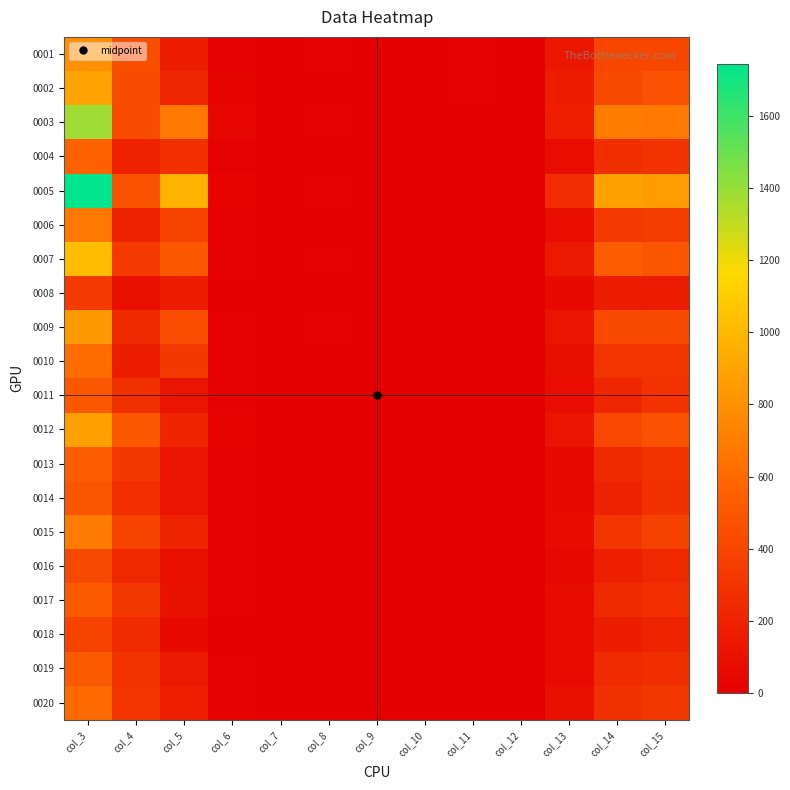

Reading left to right, transcribe all the data shown in this chart.

0001: col_3=800	col_4=449	col_5=173	col_6=19	col_7=3	col_8=9	col_9=1	col_10=0	col_11=10	col_12=0	col_13=136	col_14=399	col_15=401
0002: col_3=892	col_4=446	col_5=225	col_6=30	col_7=0	col_8=6	col_9=4	col_10=0	col_11=7	col_12=0	col_13=174	col_14=421	col_15=471
0003: col_3=1377	col_4=446	col_5=684	col_6=46	col_7=1	col_8=10	col_9=4	col_10=0	col_11=5	col_12=0	col_13=181	col_14=692	col_15=685
0004: col_3=562	col_4=200	col_5=270	col_6=8	col_7=0	col_8=1	col_9=1	col_10=0	col_11=3	col_12=0	col_13=79	col_14=269	col_15=293
0005: col_3=1745	col_4=475	col_5=971	col_6=23	col_7=0	col_8=12	col_9=6	col_10=0	col_11=3	col_12=0	col_13=255	col_14=889	col_15=856
0006: col_3=682	col_4=190	col_5=389	col_6=13	col_7=0	col_8=1	col_9=4	col_10=0	col_11=1	col_12=0	col_13=84	col_14=331	col_15=351
0007: col_3=1020	col_4=331	col_5=506	col_6=20	col_7=1	col_8=10	col_9=2	col_10=0	col_11=1	col_12=0	col_13=149	col_14=532	col_15=488
0008: col_3=336	col_4=94	col_5=170	col_6=5	col_7=0	col_8=2	col_9=0	col_10=0	col_11=2	col_12=0	col_13=63	col_14=172	col_15=164
0009: col_3=842	col_4=243	col_5=447	col_6=12	col_7=1	col_8=9	col_9=3	col_10=0	col_11=2	col_12=0	col_13=125	col_14=422	col_15=420
0010: col_3=616	col_4=174	col_5=330	col_6=14	col_7=0	col_8=6	col_9=2	col_10=0	col_11=0	col_12=0	col_13=90	col_14=310	col_15=306
0011: col_3=512	col_4=281	col_5=123	col_6=19	col_7=1	col_8=3	col_9=5	col_10=0	col_11=4	col_12=0	col_13=76	col_14=221	col_15=291
0012: col_3=876	col_4=507	col_5=214	col_6=29	col_7=1	col_8=5	col_9=0	col_10=0	col_11=1	col_12=0	col_13=119	col_14=406	col_15=470
0013: col_3=534	col_4=326	col_5=119	col_6=17	col_7=1	col_8=4	col_9=4	col_10=0	col_11=4	col_12=0	col_13=59	col_14=239	col_15=295
0014: col_3=485	col_4=272	col_5=121	col_6=20	col_7=0	col_8=1	col_9=3	col_10=0	col_11=5	col_12=0	col_13=63	col_14=199	col_15=286
0015: col_3=691	col_4=392	col_5=205	col_6=16	col_7=2	col_8=2	col_9=1	col_10=0	col_11=4	col_12=0	col_13=69	col_14=312	col_15=379
0016: col_3=413	col_4=235	col_5=98	col_6=13	col_7=0	col_8=5	col_9=2	col_10=0	col_11=4	col_12=0	col_13=56	col_14=184	col_15=229
0017: col_3=516	col_4=319	col_5=101	col_6=17	col_7=1	col_8=2	col_9=3	col_10=0	col_11=4	col_12=0	col_13=69	col_14=242	col_15=274
0018: col_3=387	col_4=252	col_5=61	col_6=6	col_7=0	col_8=0	col_9=3	col_10=0	col_11=0	col_12=0	col_13=65	col_14=176	col_15=211
0019: col_3=518	col_4=288	col_5=149	col_6=9	col_7=0	col_8=1	col_9=6	col_10=0	col_11=0	col_12=0	col_13=65	col_14=251	col_15=267
0020: col_3=600	col_4=308	col_5=178	col_6=13	col_7=1	col_8=2	col_9=1	col_10=0	col_11=2	col_12=0	col_13=95	col_14=280	col_15=320